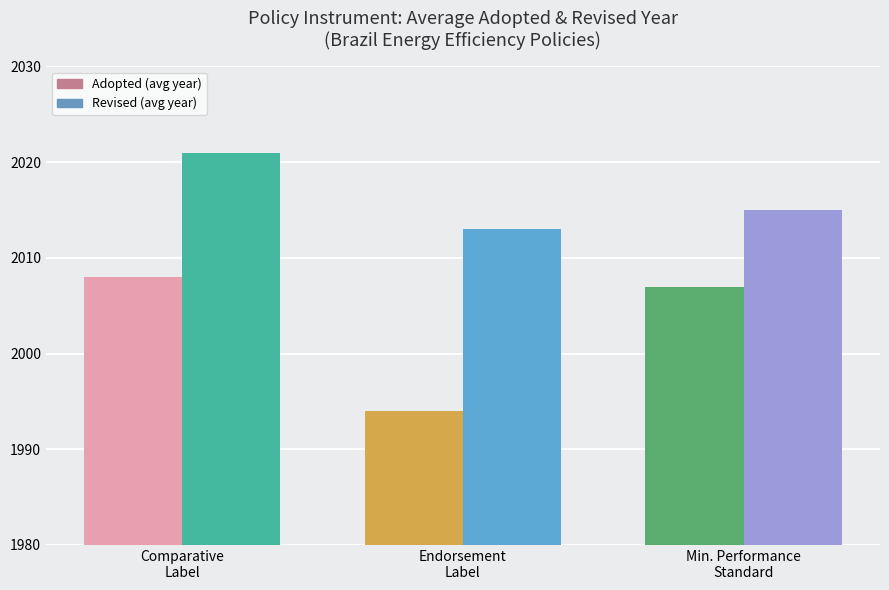

Which series changed the most between Adopted and Revised?

Endorsement Label